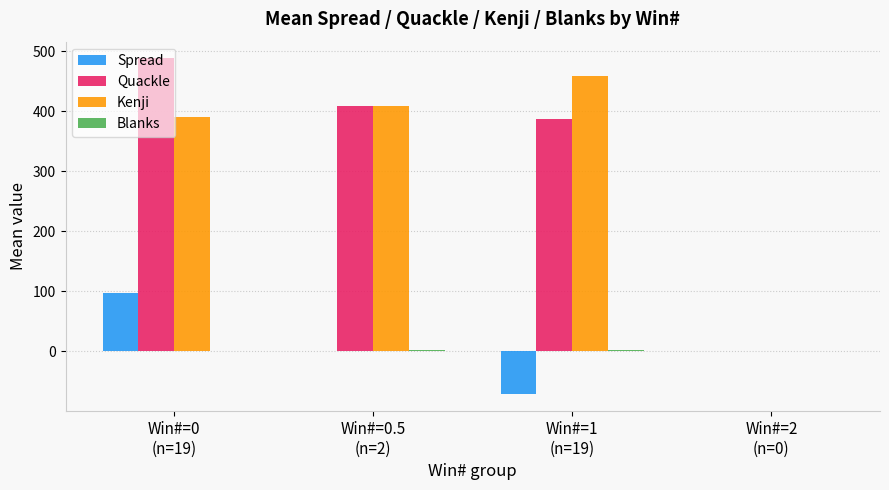

What is the greatest value displayed?

487.7